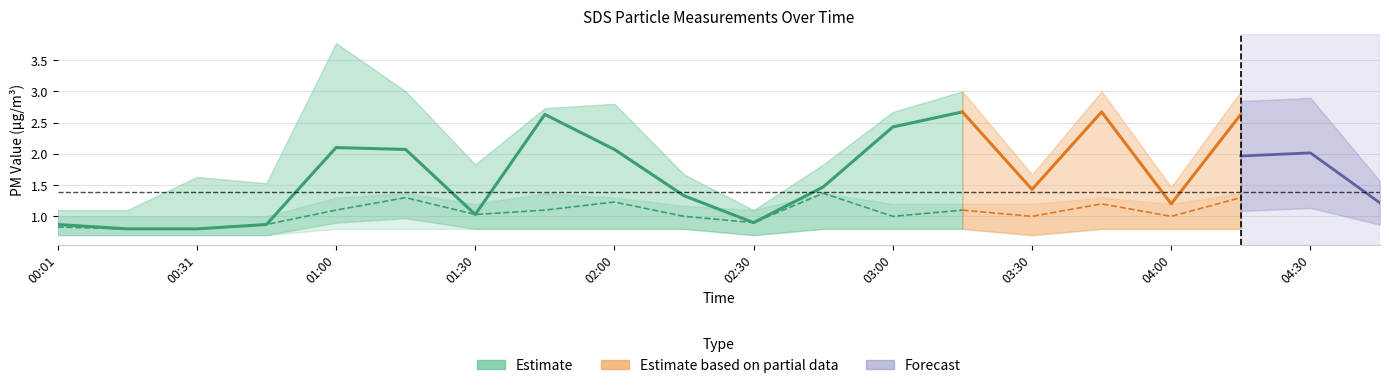

List the labels in order of SDS_P1_upper value, largest first.

01:00, 01:15, 03:15, 03:45, 04:15, 04:30, 02:00, 01:45, 03:00, 01:30, 02:45, 02:15, 03:30, 04:45, 00:31, 00:45, 04:00, 00:01, 00:16, 02:30